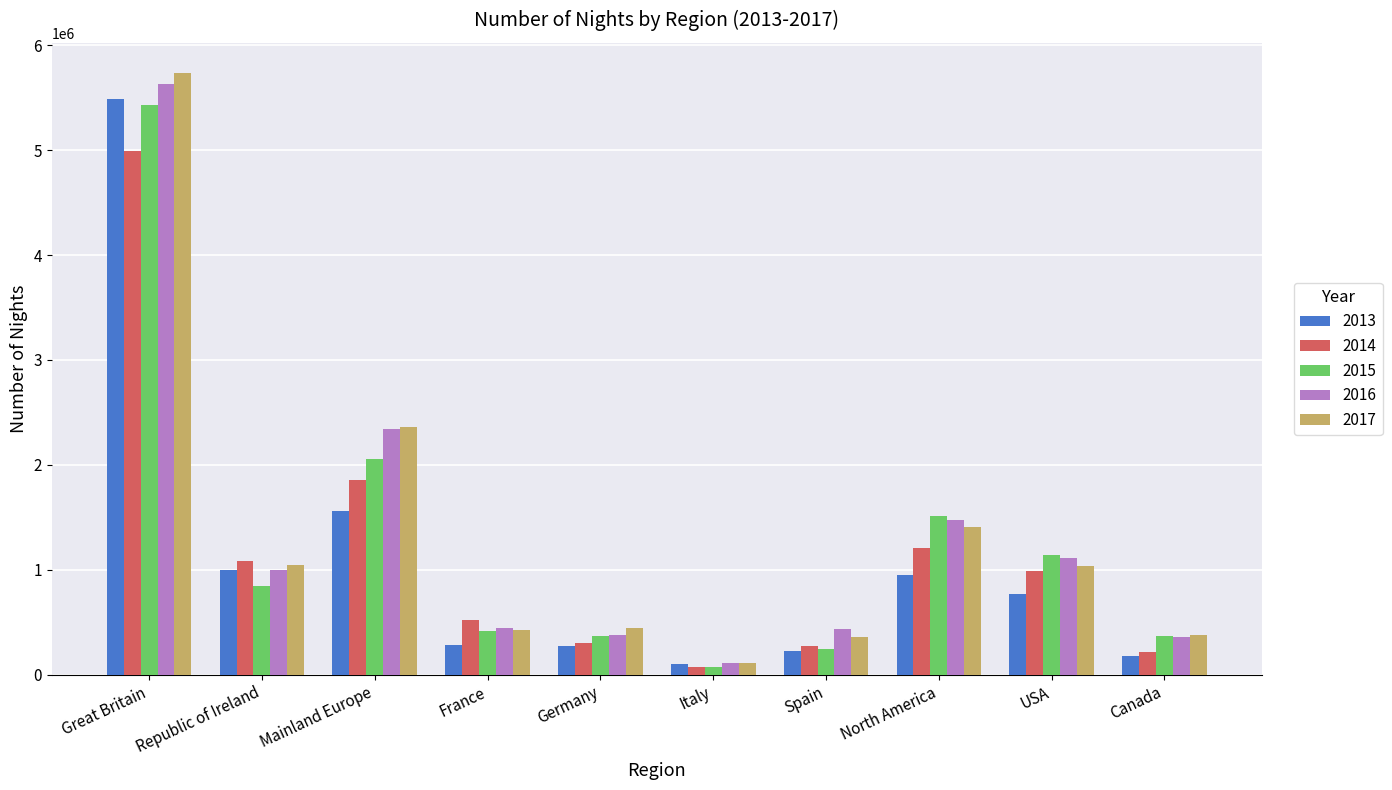

What is the label of the 10th bar from the left?

Canada